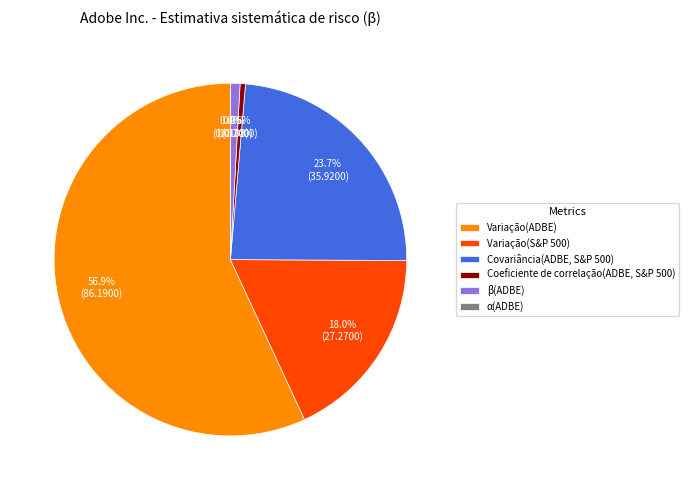

What is the majority slice?

Variação(ADBE)